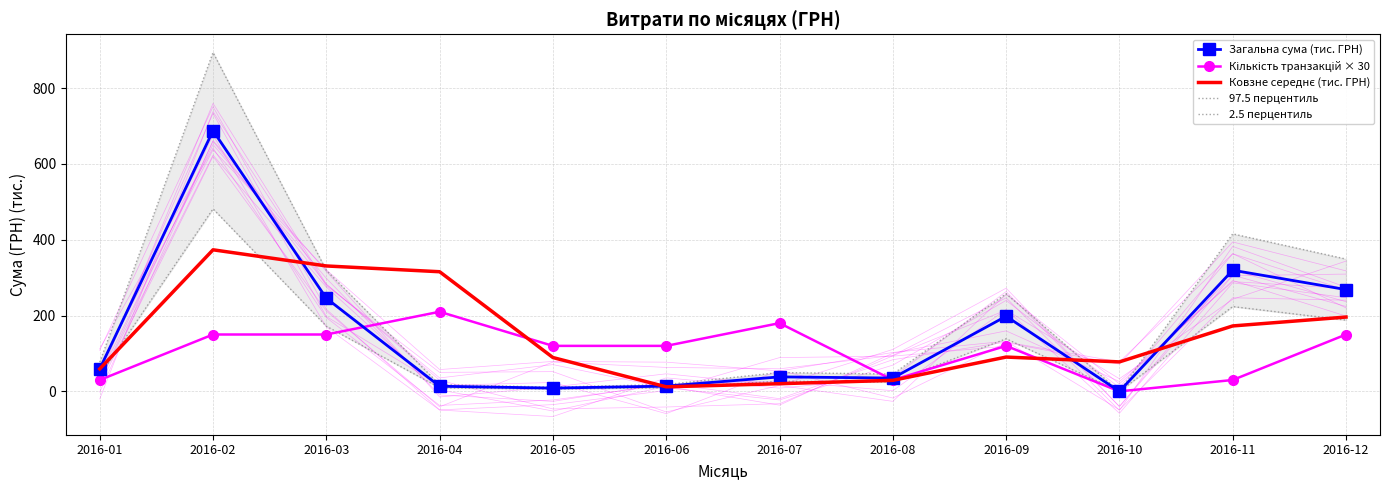

What are all the series names shown in the legend?

Загальна сума (тис. ГРН), Кількість транзакцій × 30, Ковзне середнє (тис. ГРН), 97.5 перцентиль, 2.5 перцентиль